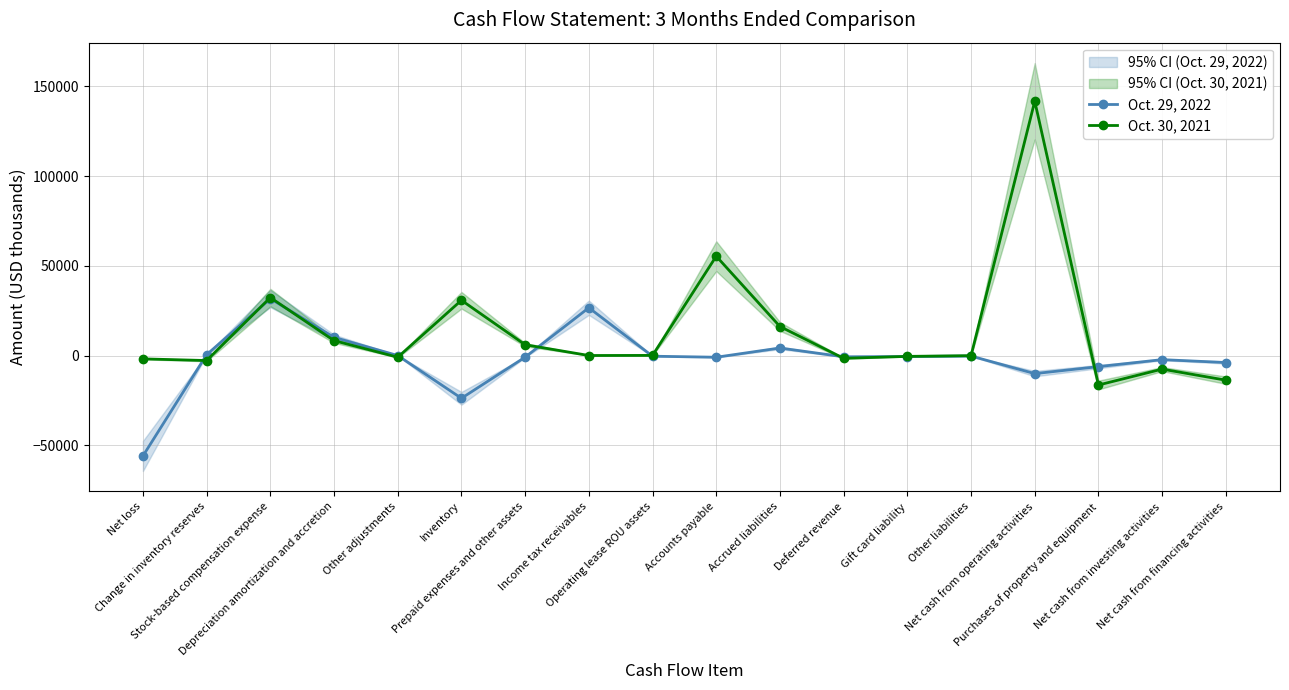

Between Other adjustments and Deferred revenue, which series saw the biggest shift?

Oct. 29, 2022